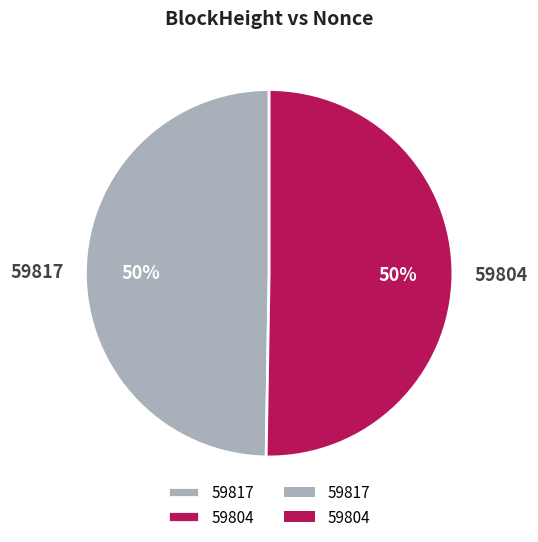

Count the number of slices in the pie.

2